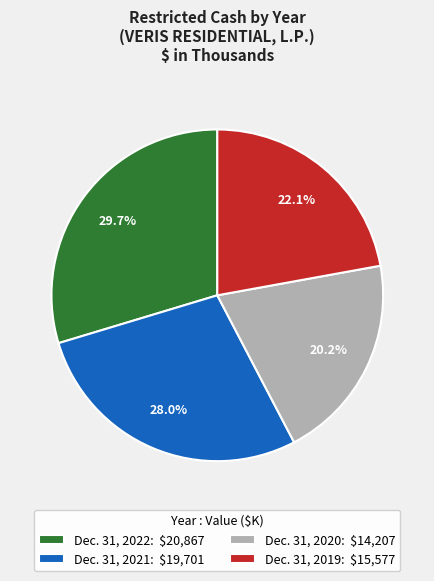

To the nearest percent, what percentage of the pie is Dec. 31, 2019?

22%